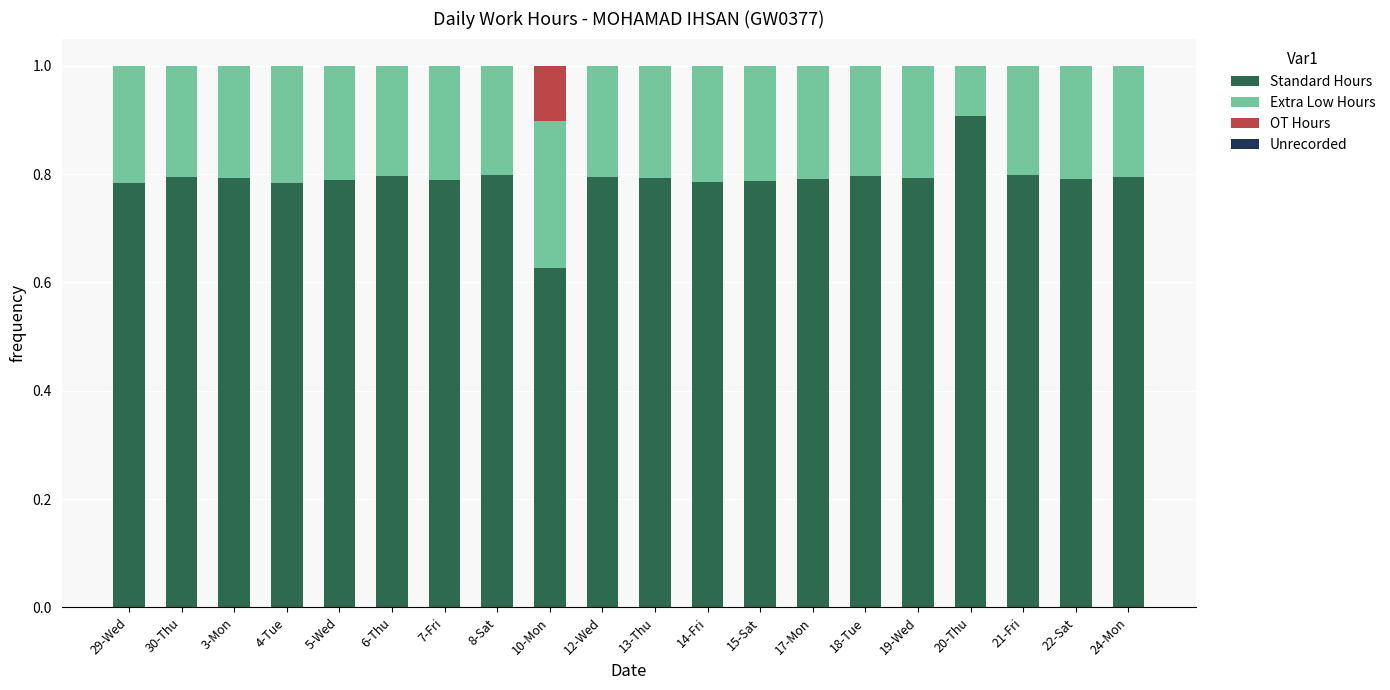

The Standard Hours series shows 0.9 at 10-Mon. True or false?

False